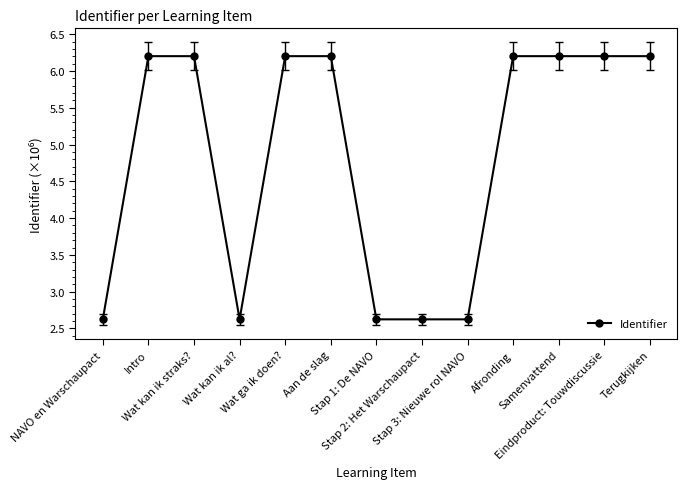

What is the maximum value shown in the chart?

6.2